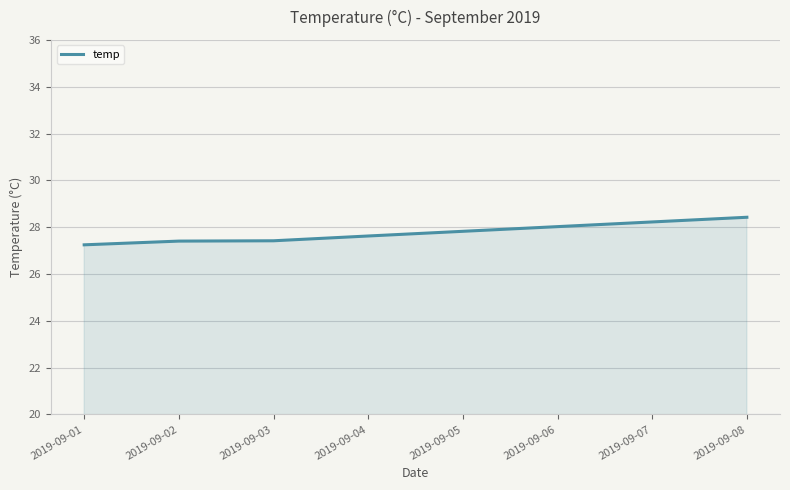

Is it true that the value at 2019-09-04 is 27.6?

True